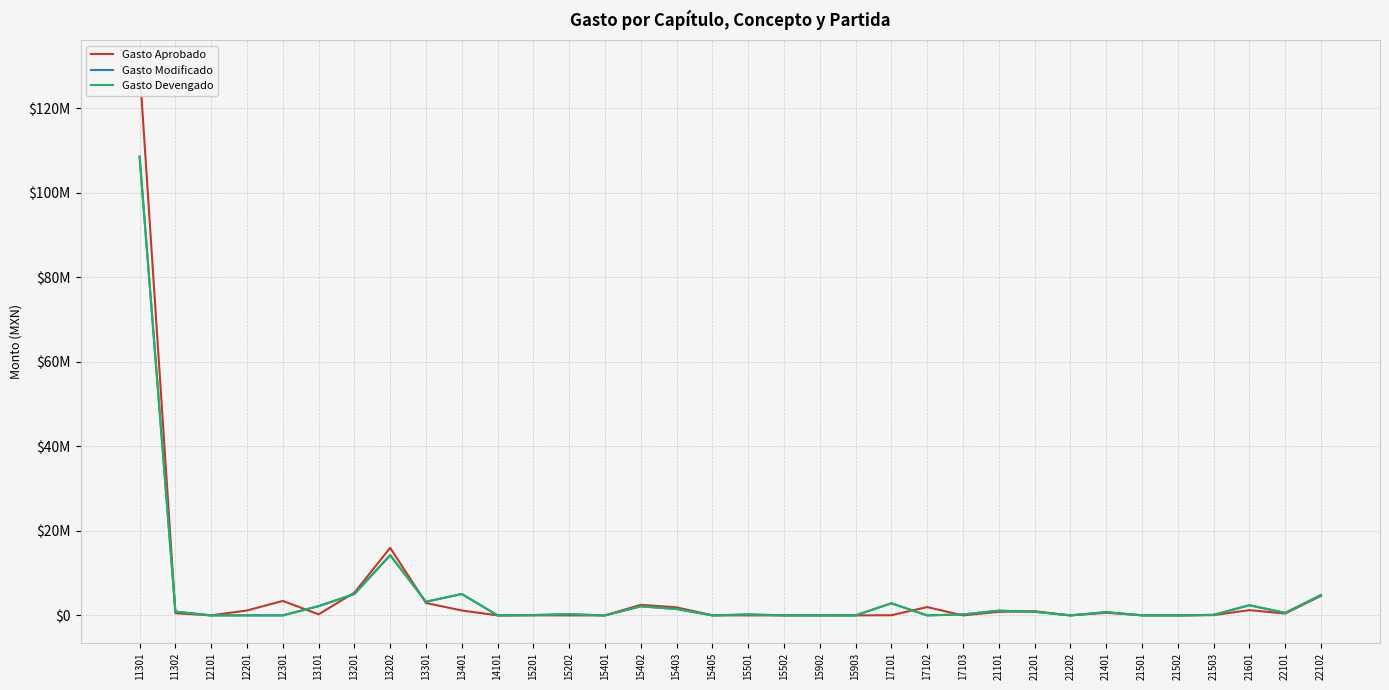

How many intersections are there between Gasto Aprobado and Gasto Devengado?

13